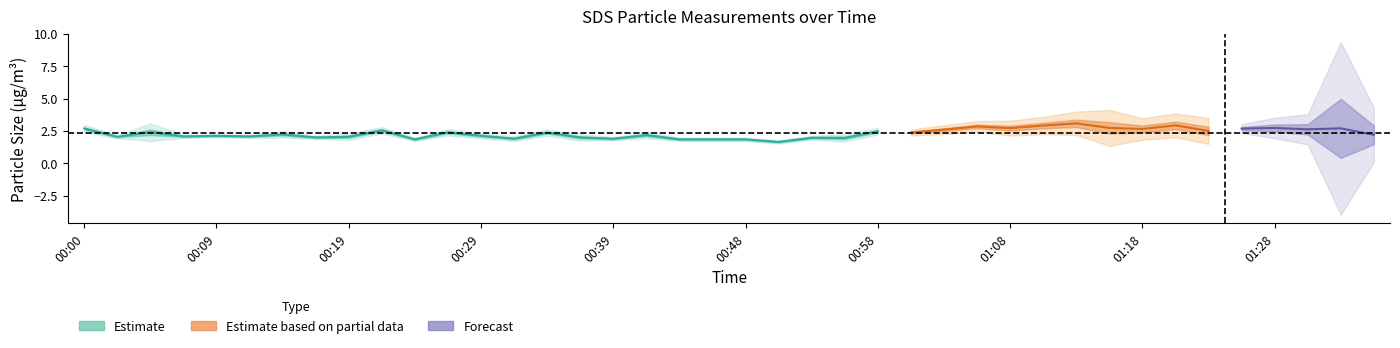

What position from the left is 00:00?

1